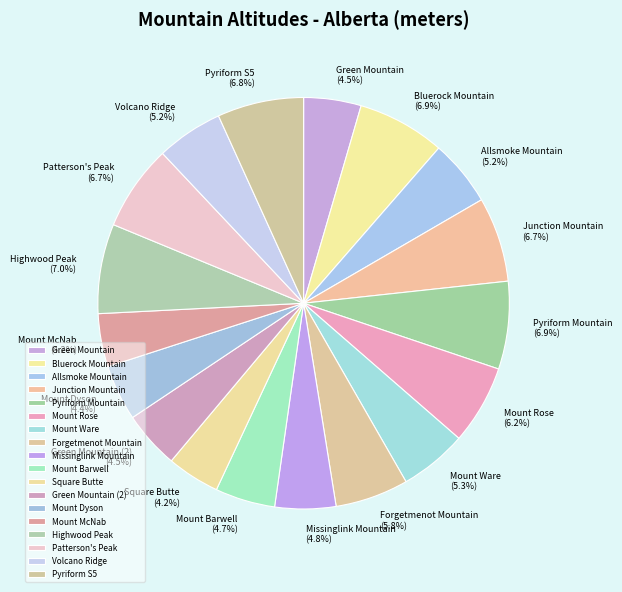

Between Pyriform S5 and Green Mountain (2), which is larger?

Pyriform S5